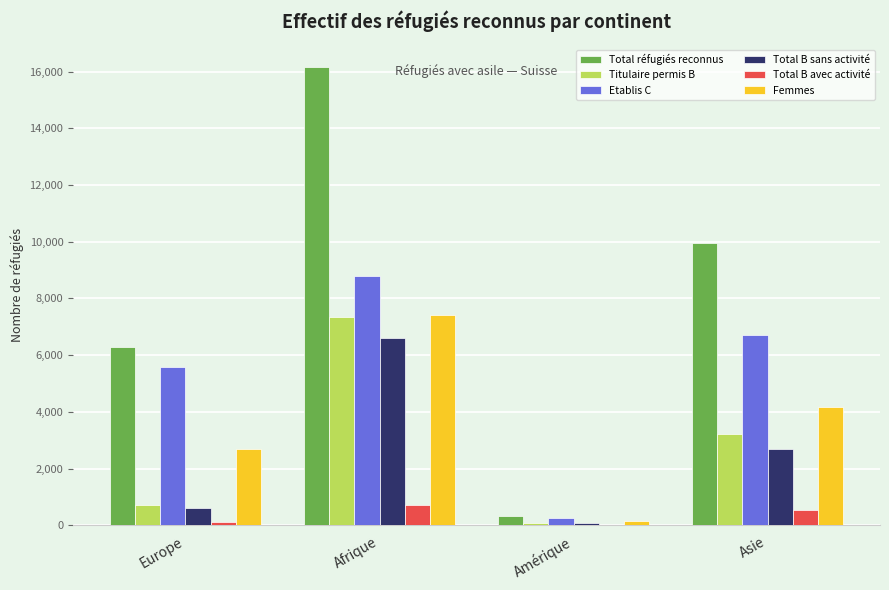

Where does the Total B avec activité series first go above 556?

Afrique